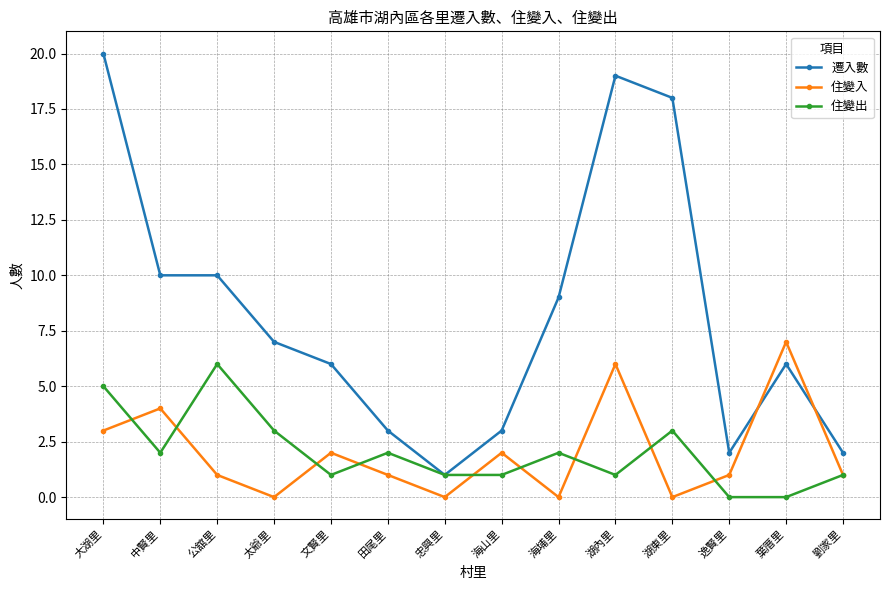

Which series has the largest total across all categories?

遷入數